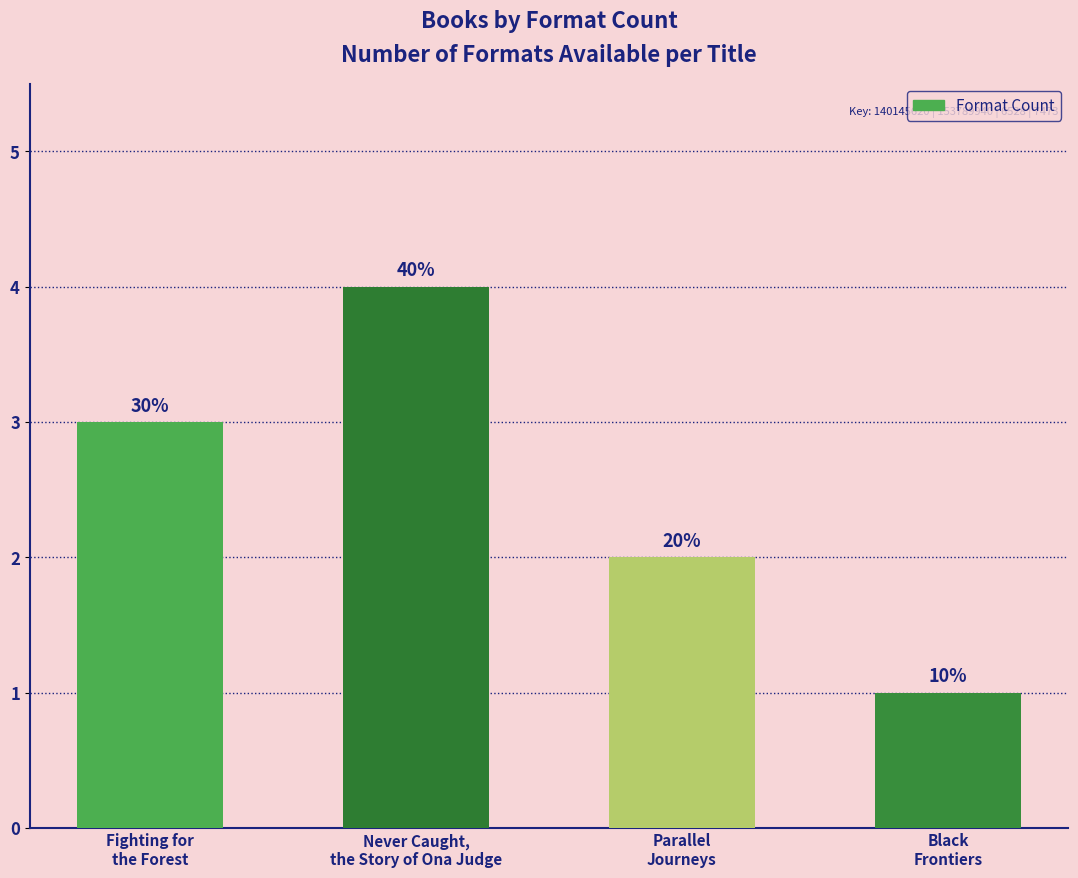

How many bars are there in total?

4